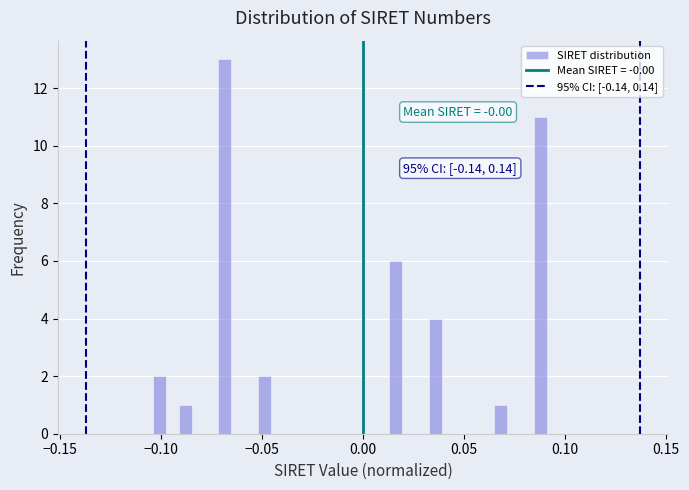

Read against the x-axis, roughly where is the centre of the tallest bar?

-0.070